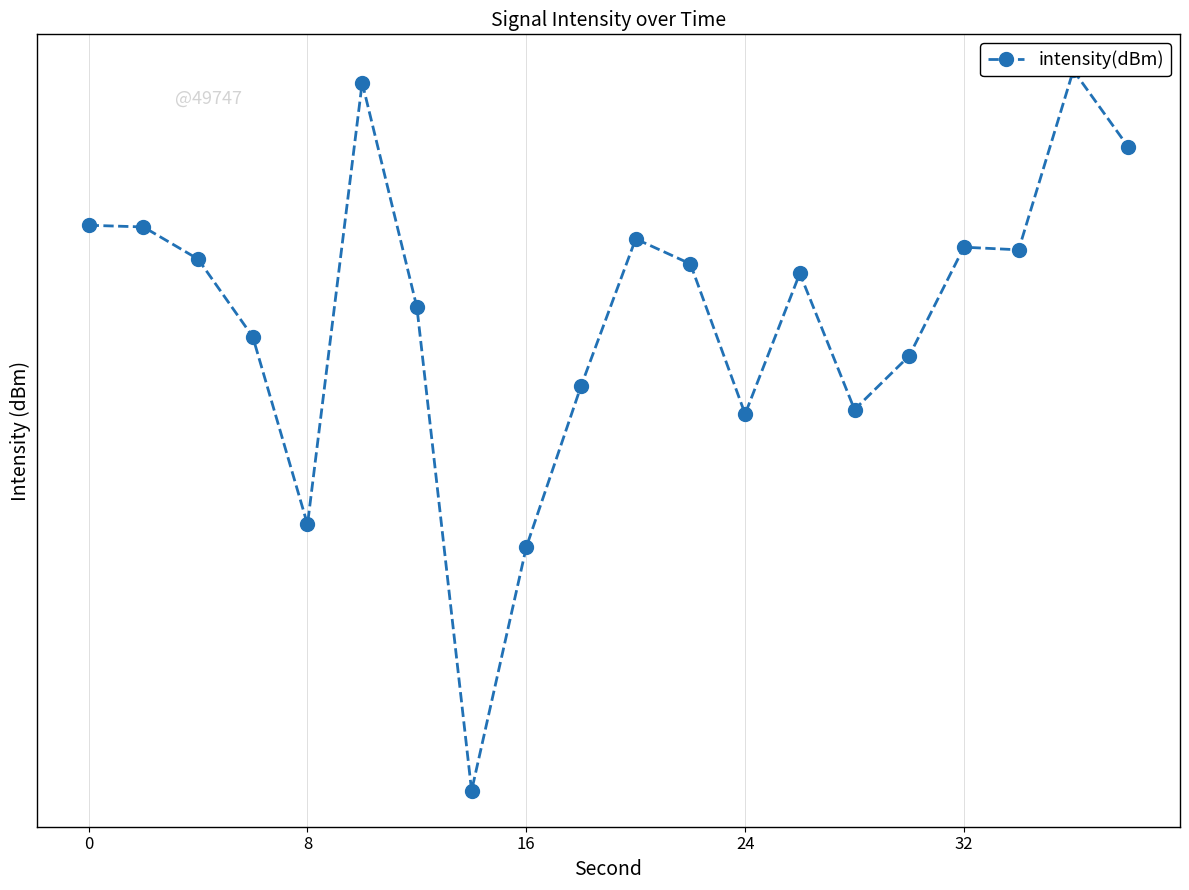

How many points are lower than both their immediate neighbors (excluding endpoints)?

5